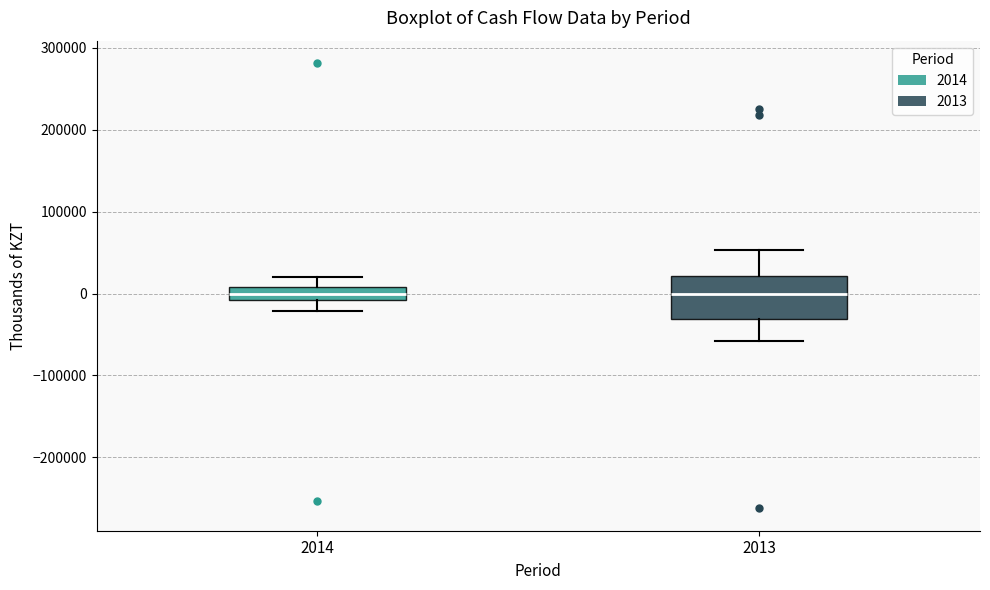

Reading left to right, transcribe this box plot: for each box, give where its median line is, the range the box spans, and where its two whiskers end, as read against the y-axis. The values are not printed on the chart, so give them approximately, as read against the axis.

2014: median 0, box -10000 to 10000, whiskers -20000 to 20000
2013: median 0, box -30000 to 20000, whiskers -60000 to 50000